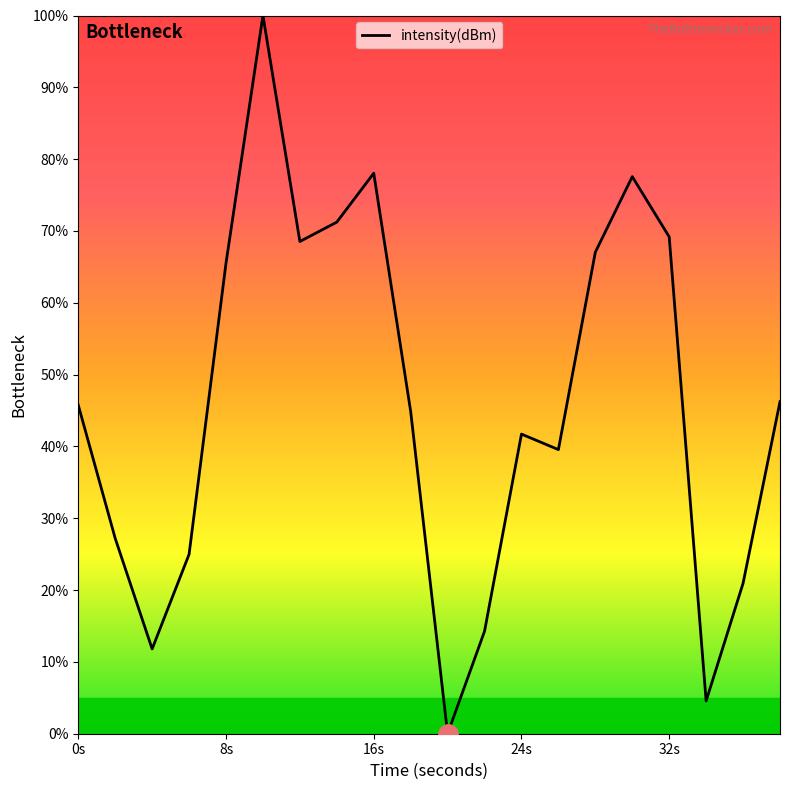

Reading right to left, list all the values displayed in this chart.

46.2	20.9	4.6	69.2	77.6	67.0	39.6	41.7	14.3	0.0	44.9	78.0	71.2	68.5	100.0	65.5	25.0	11.8	27.2	45.7